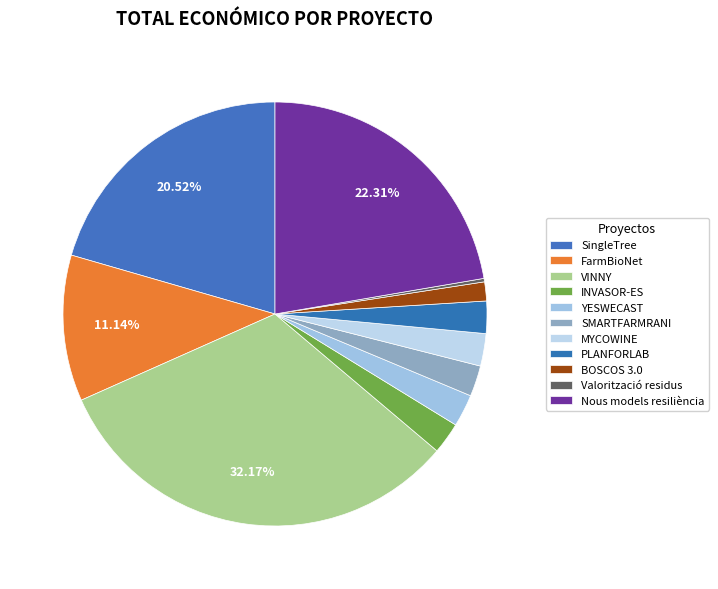

Does any single category account for the majority?

No